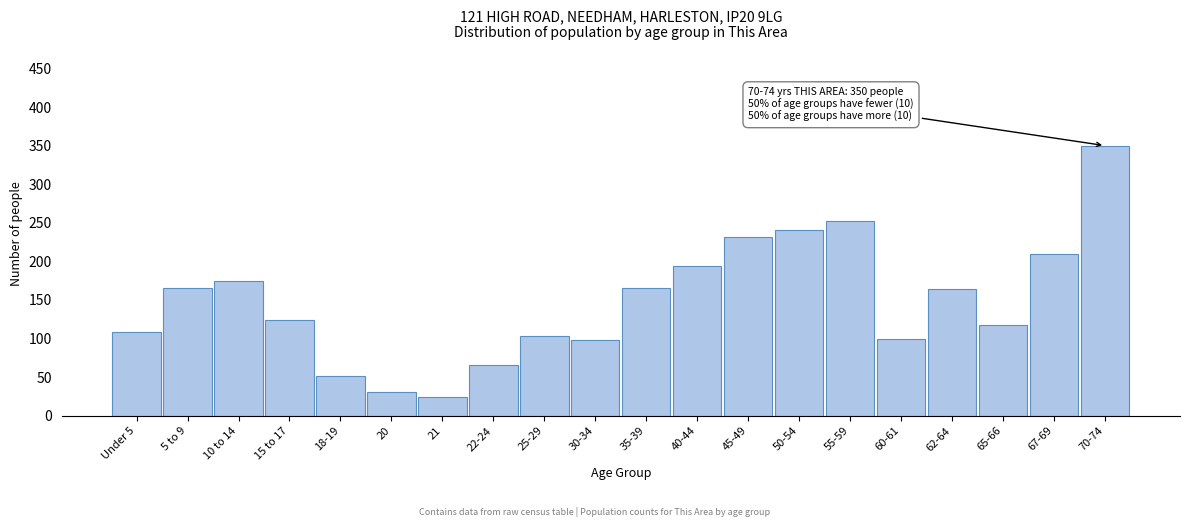

What is the label of the 7th bar from the left?

21